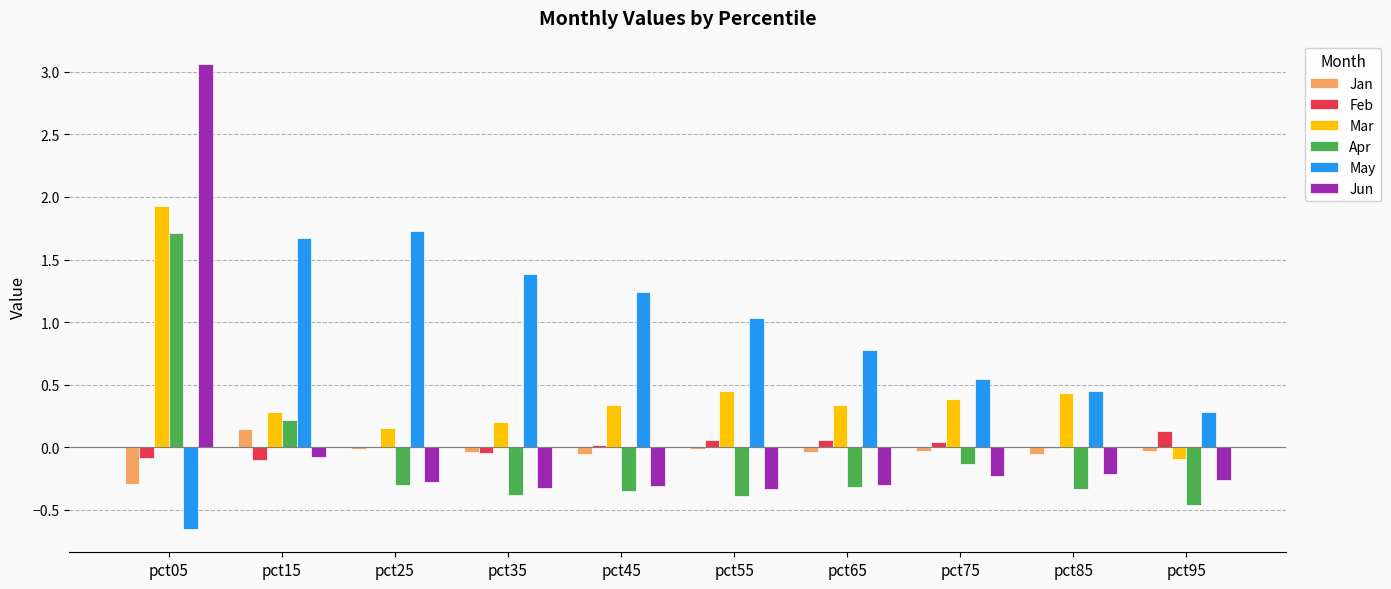

At which category does the chart reach its peak across all series?

pct05